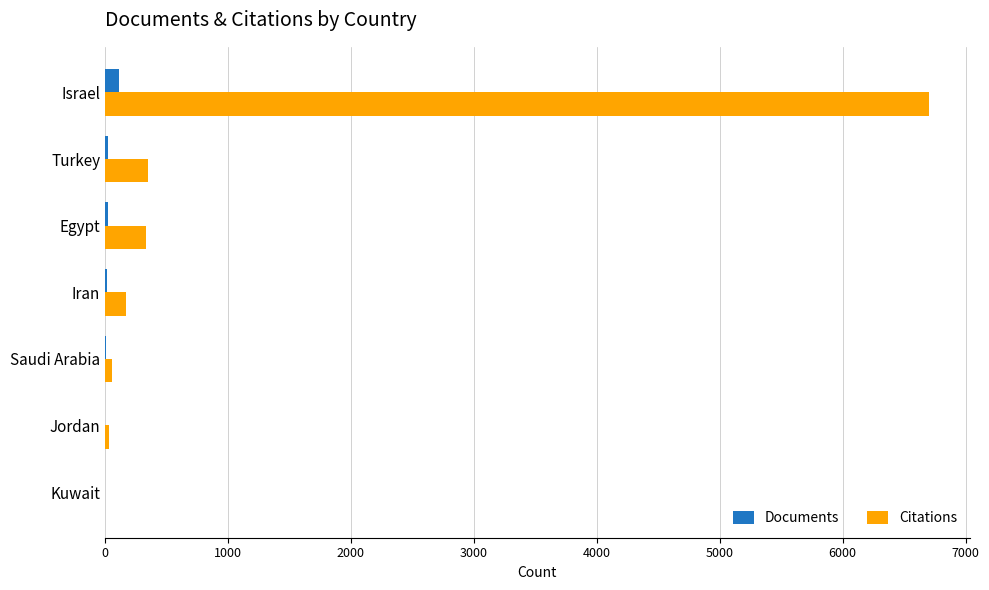

Which series has the largest total across all categories?

Citations